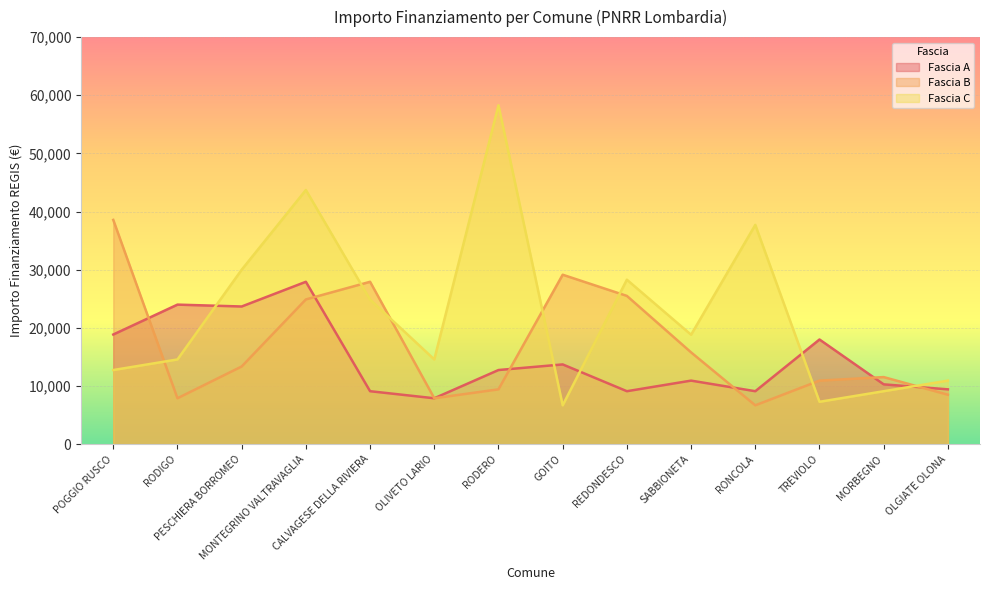

Between OLIVETO LARIO and CALVAGESE DELLA RIVIERA, which is larger?

CALVAGESE DELLA RIVIERA